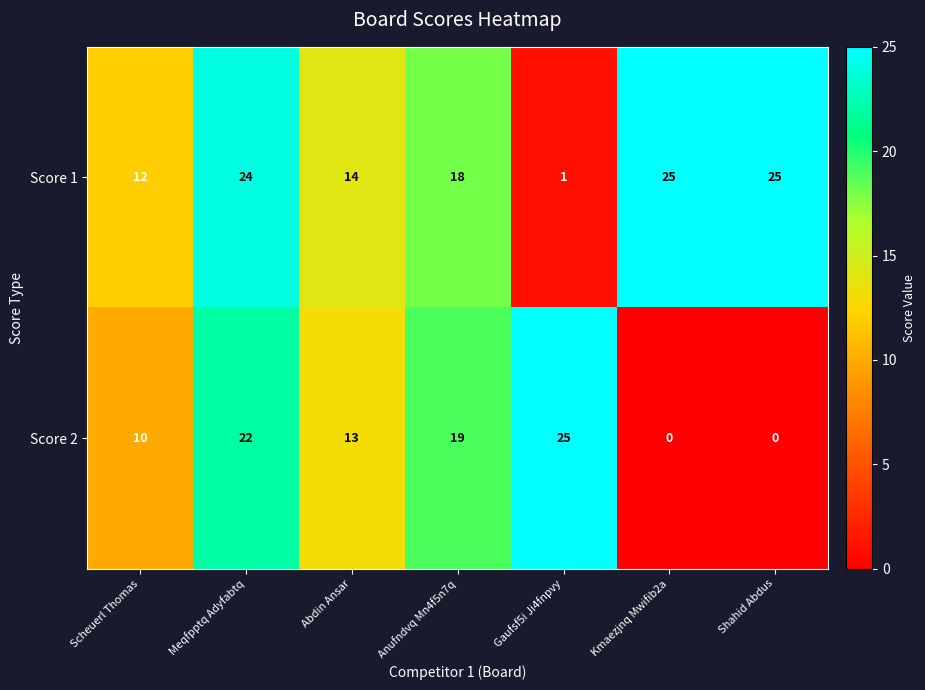

At Shahid Abdus, list the series in order from smallest to largest.

Score 2, Score 1